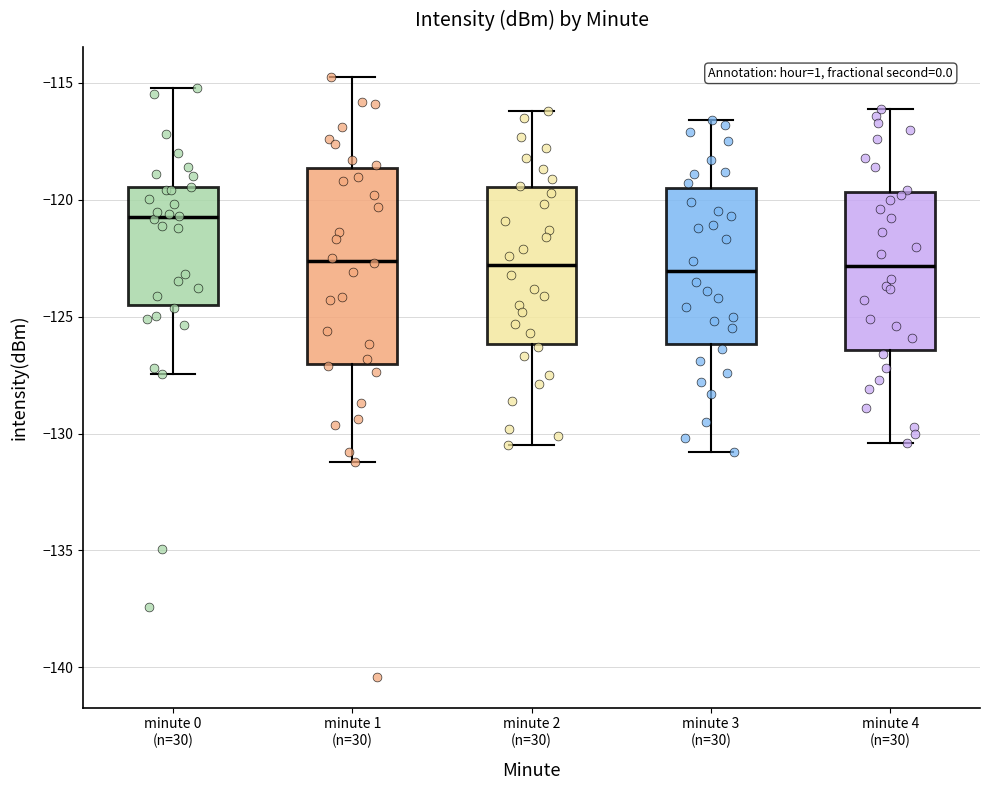

Reading left to right, read every box against the y-axis: the position of its median line, the range the box covers, and the ends of its whiskers. The values are not printed on the chart, so give them approximately, as read against the axis.

minute 0 (n=30): median -120.5, box -124.5 to -119.5, whiskers -127.5 to -115.0
minute 1 (n=30): median -122.5, box -127.0 to -118.5, whiskers -131.0 to -114.5
minute 2 (n=30): median -123.0, box -126.0 to -119.5, whiskers -130.5 to -116.0
minute 3 (n=30): median -123.0, box -126.0 to -119.5, whiskers -131.0 to -116.5
minute 4 (n=30): median -123.0, box -126.5 to -119.5, whiskers -130.5 to -116.0